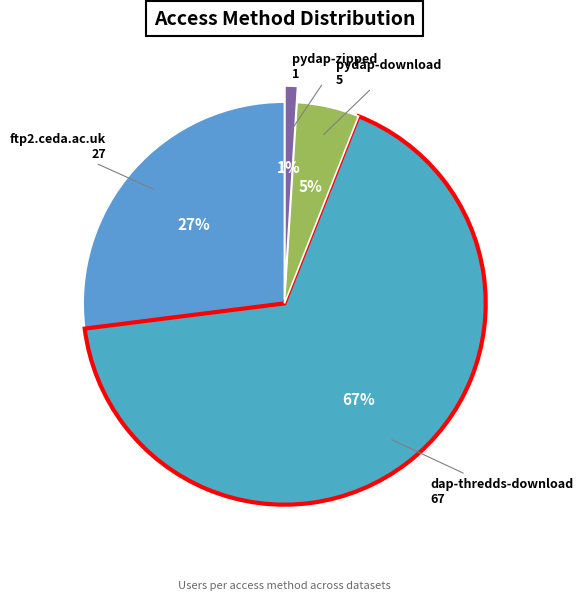

Between pydap-zipped and ftp2.ceda.ac.uk, which is larger?

ftp2.ceda.ac.uk